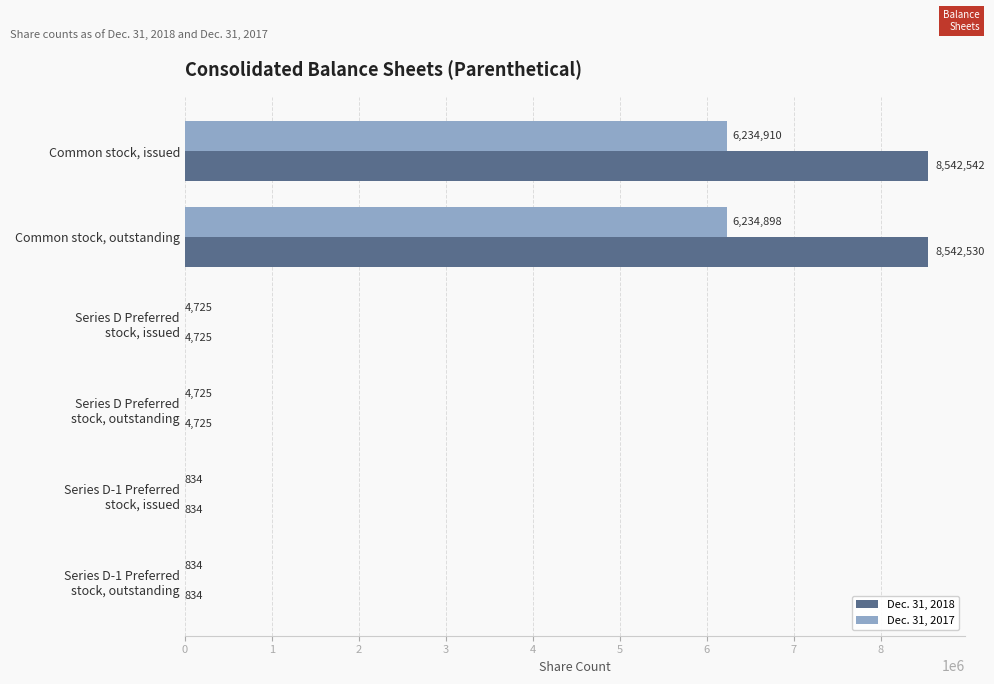

What is the sum of all Dec. 31, 2018 values?

17096190